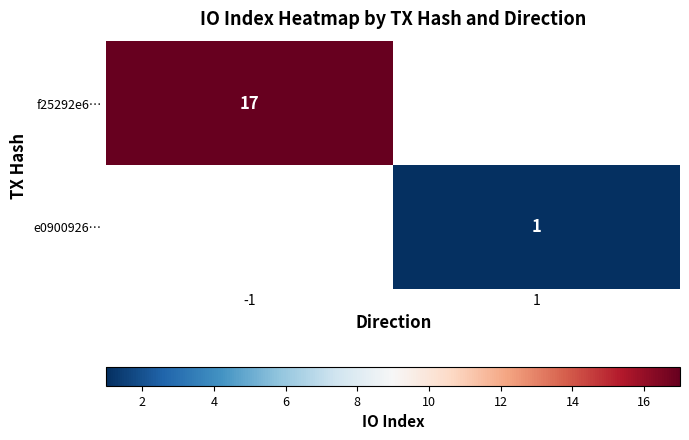

The f25292e6… series shows 17 at -1. True or false?

True